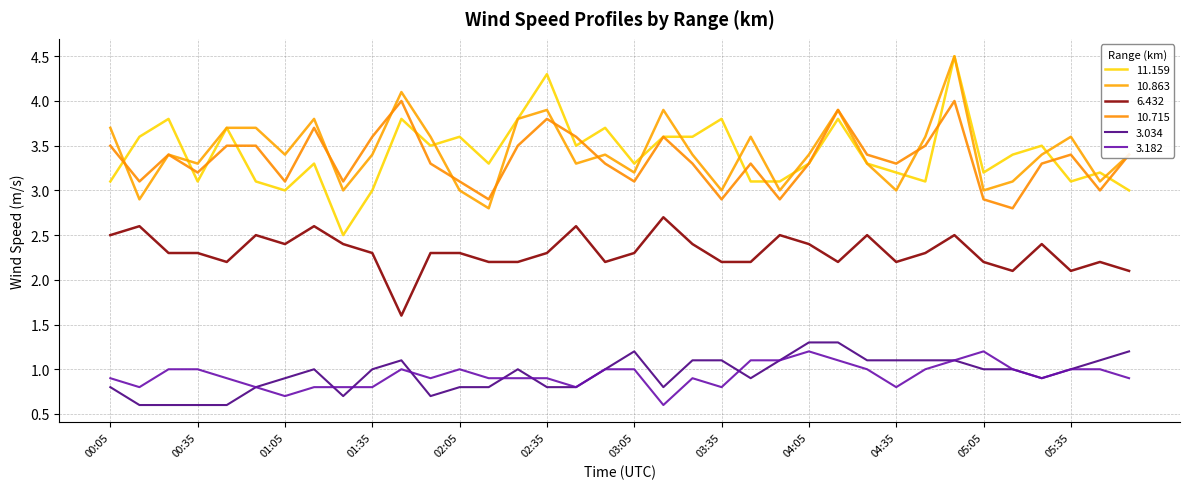

Does the chart have visible grid lines?

Yes